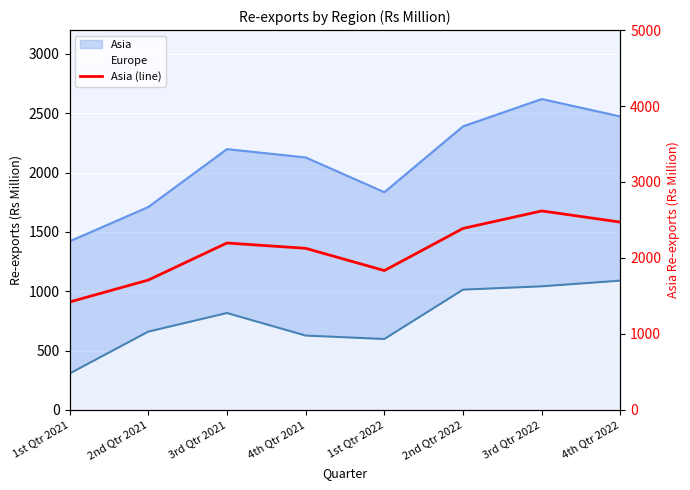

List the labels in order of value, smallest first.

1st Qtr 2021, 2nd Qtr 2021, 1st Qtr 2022, 4th Qtr 2021, 3rd Qtr 2021, 2nd Qtr 2022, 4th Qtr 2022, 3rd Qtr 2022